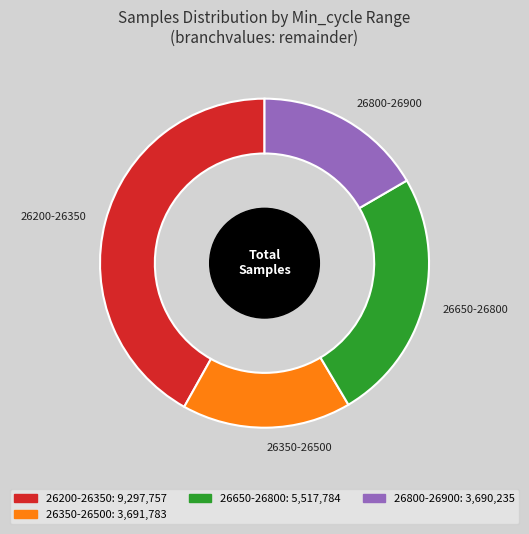

Is it true that 26350-26500 is 2% of the pie?

False